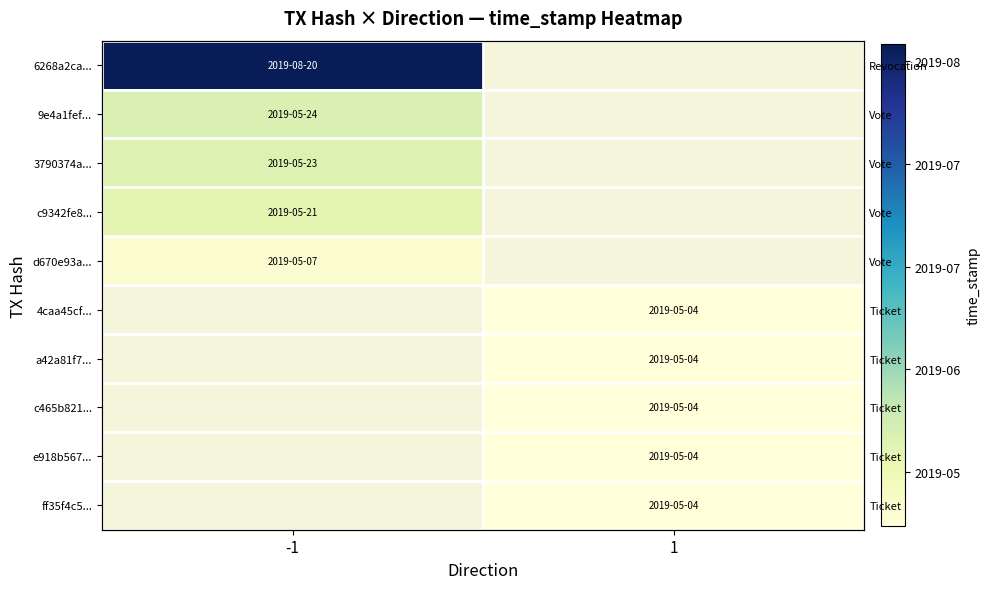

The d670e93a... series shows 1557226415.0 at -1. True or false?

True